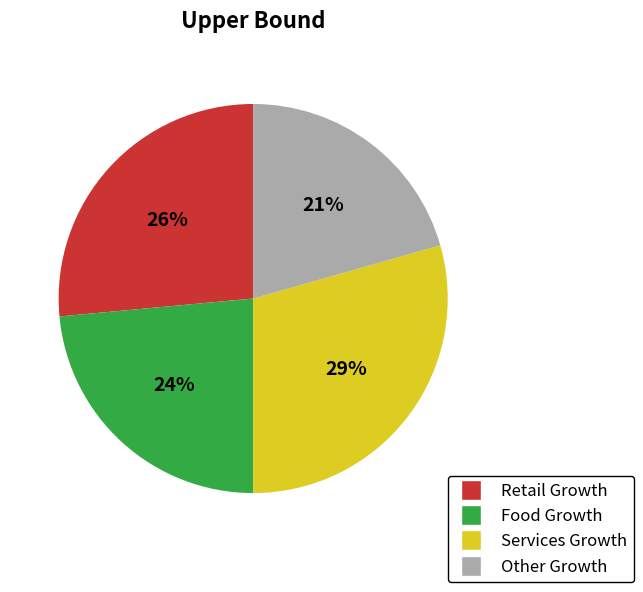

Which has a higher value, Other Growth or Food Growth?

Food Growth